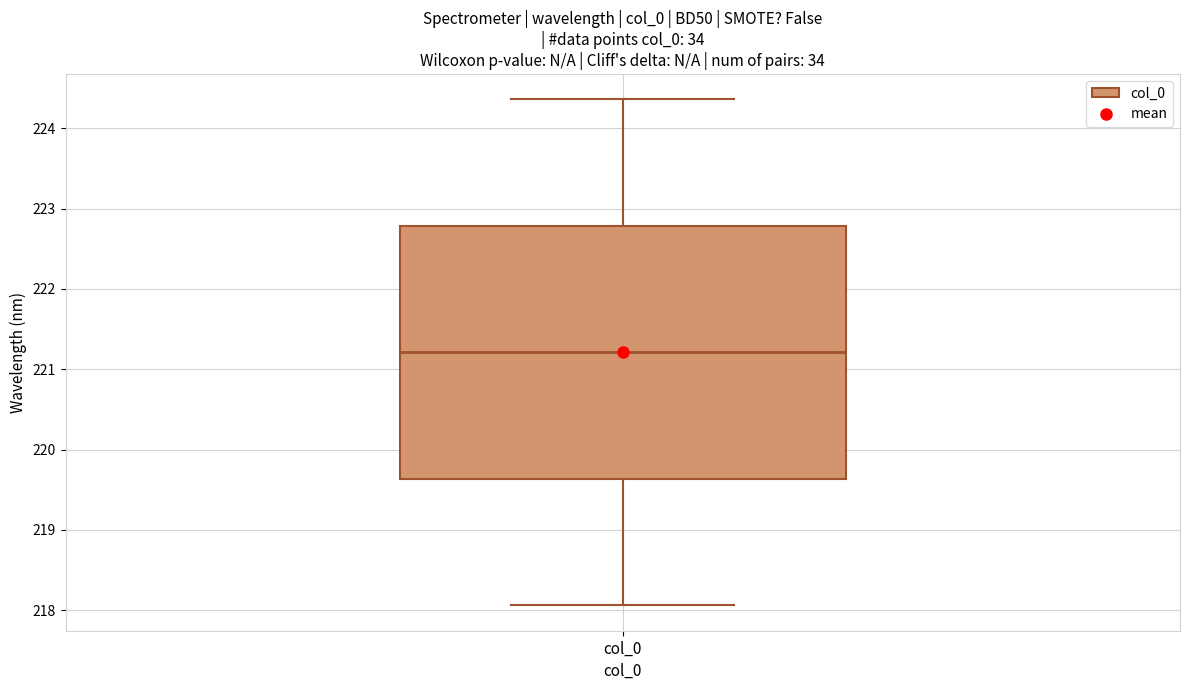

Where is the lower edge of the box for col_0 on the y-axis? The values are not printed on the chart, so give them approximately, as read against the axis.

219.6